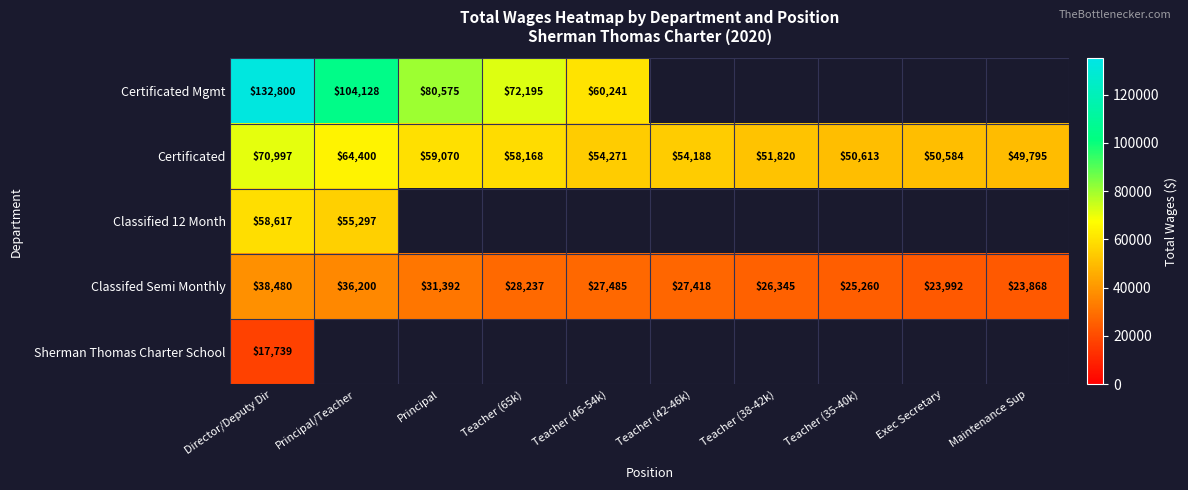

How many data points in Certificated are less than 54271?

5